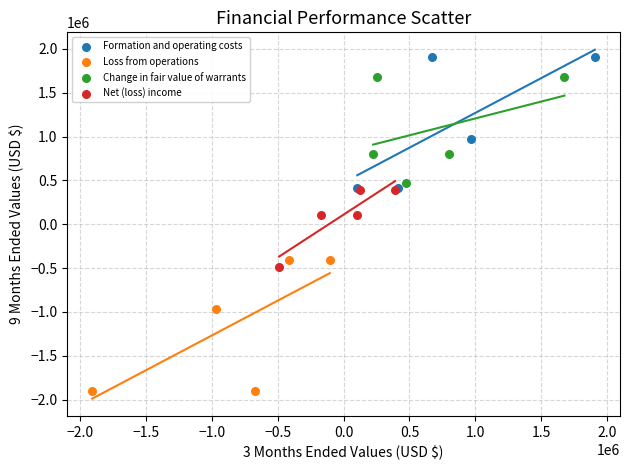

Which series reaches the minimum Y coordinate?

Loss from operations